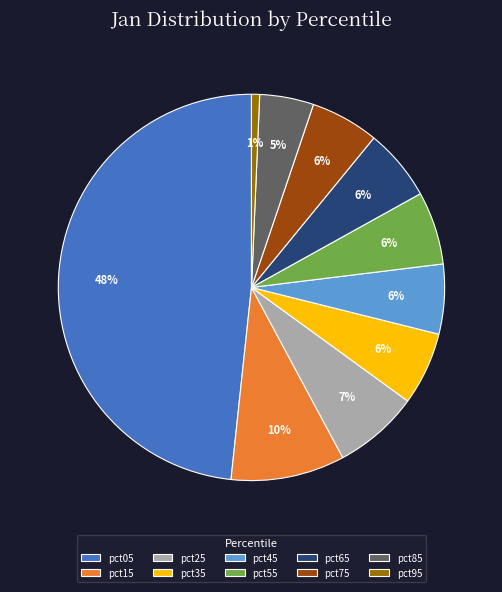

To the nearest percent, what percentage of the pie is pct15?

10%